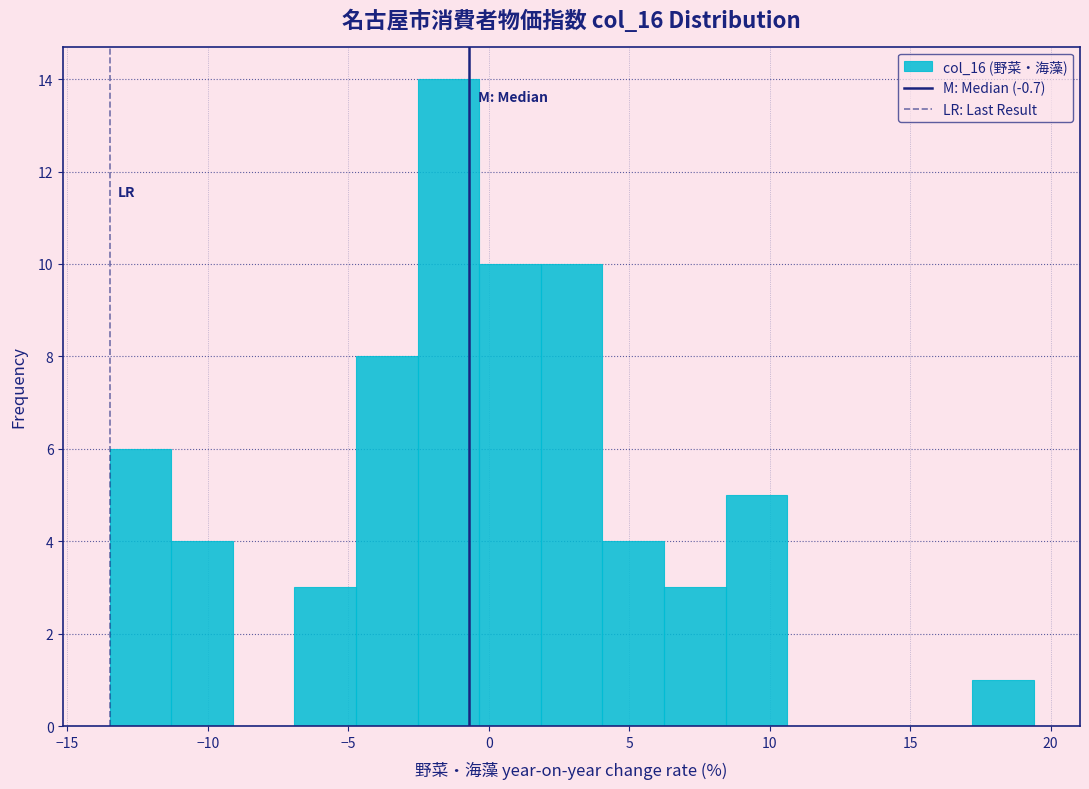

How tall is the bar that spans 4.0 to 6.0 on the x-axis? Neither the bar edges nor the heights are printed on the chart, so give them approximately, as read against the axes.

4